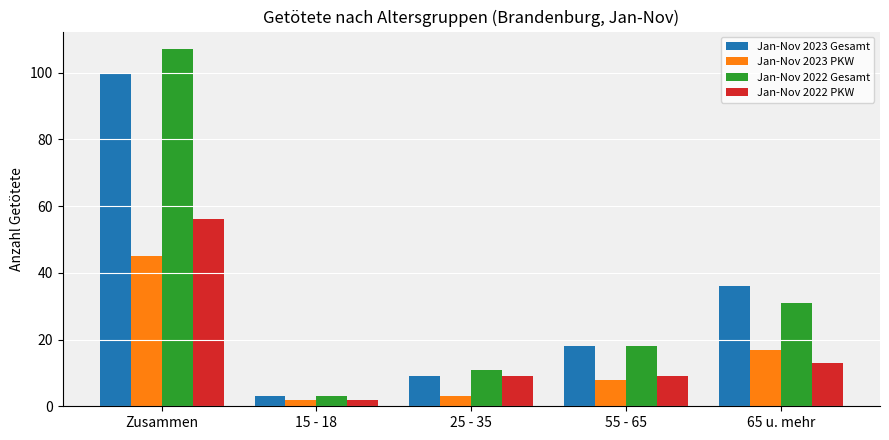

Is it true that Jan-Nov 2023 Gesamt equals 9 at 25 - 35?

True